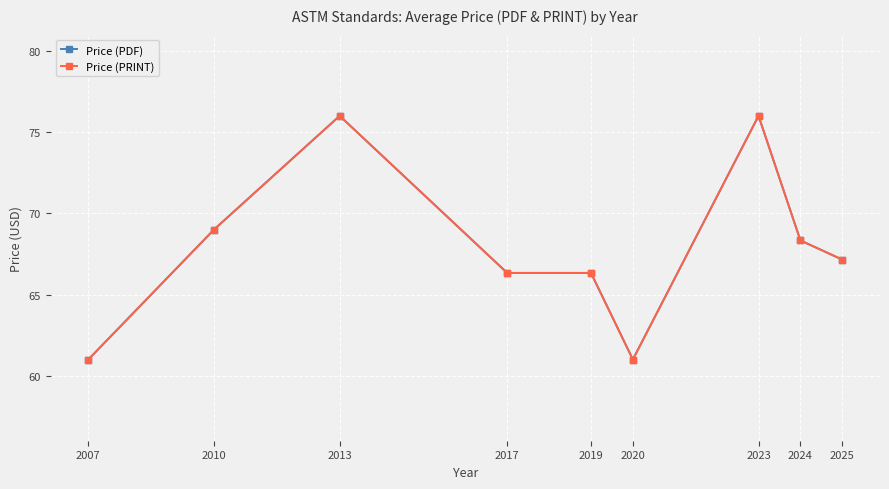

Between 2007 and 2010, which series saw the biggest shift?

Price (PDF)